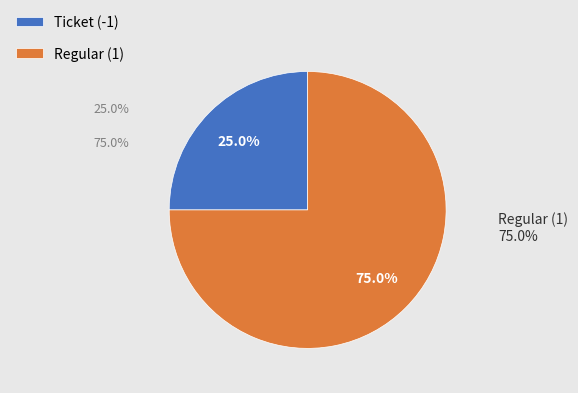

The Regular (1) slice represents 75% of the pie. True or false?

True